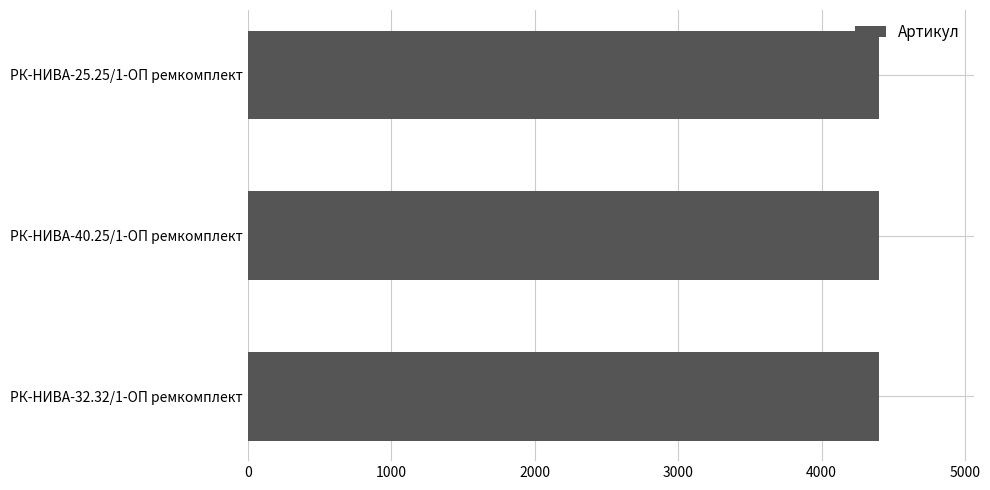

What is the sum of all values?

13197